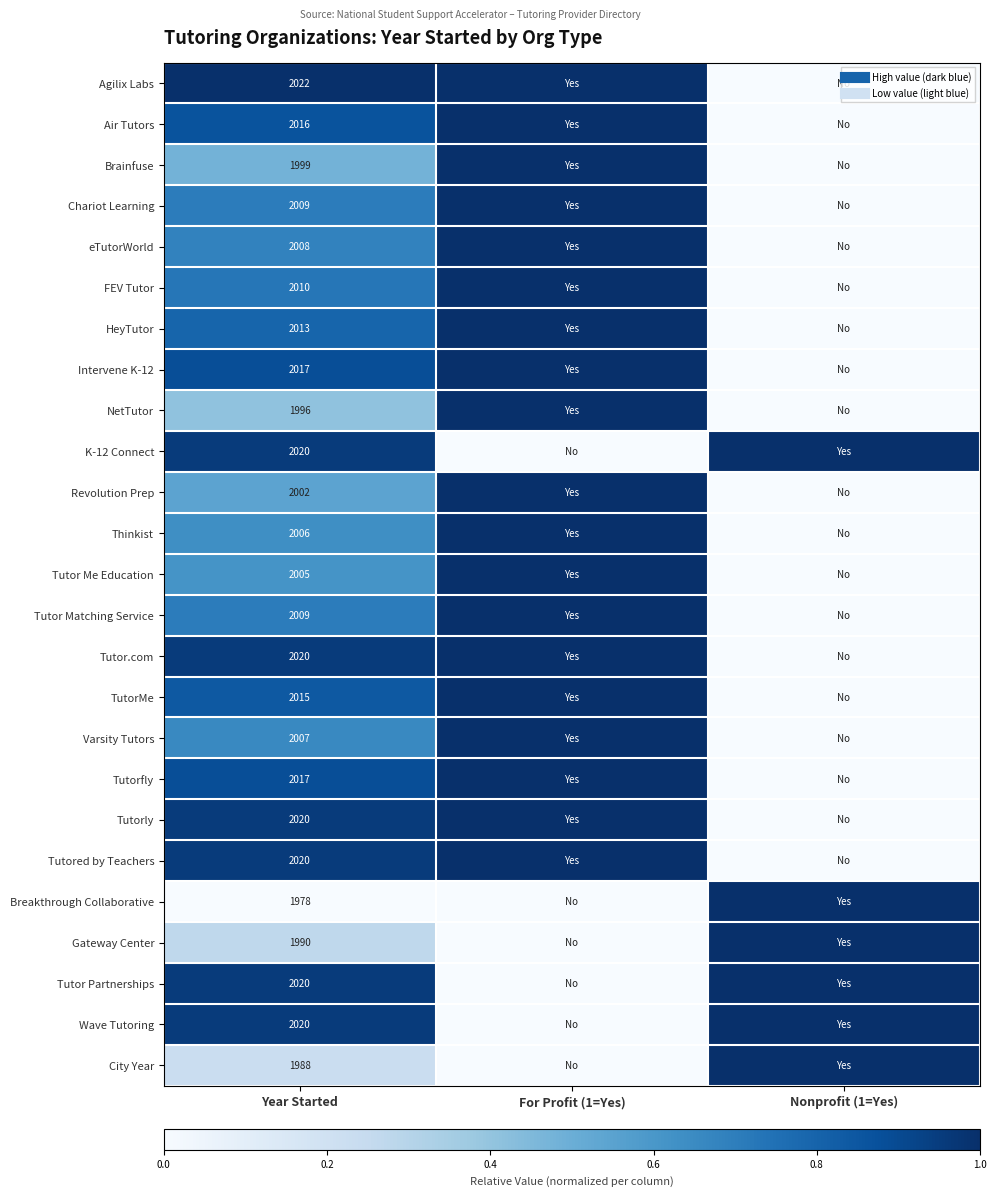

List the labels in order of Tutored by Teachers value, largest first.

For Profit (1=Yes), Year Started, Nonprofit (1=Yes)